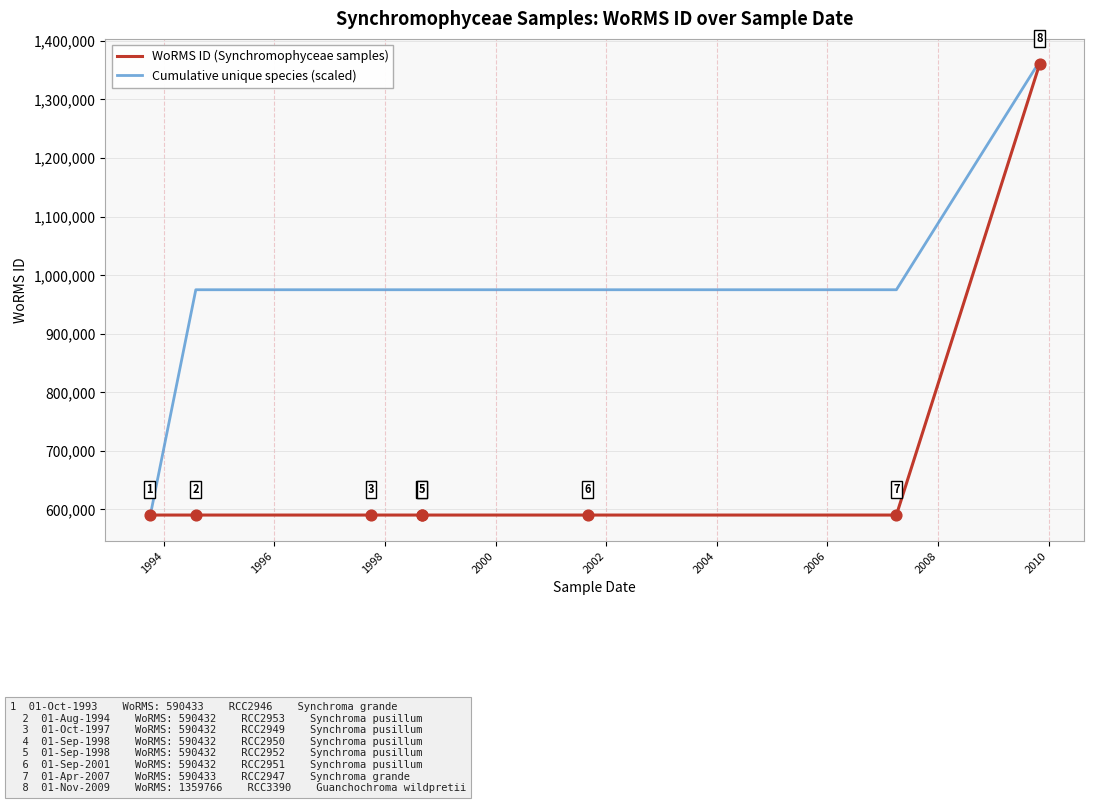

Which series contains the lowest Y value?

Cumulative unique species (scaled)